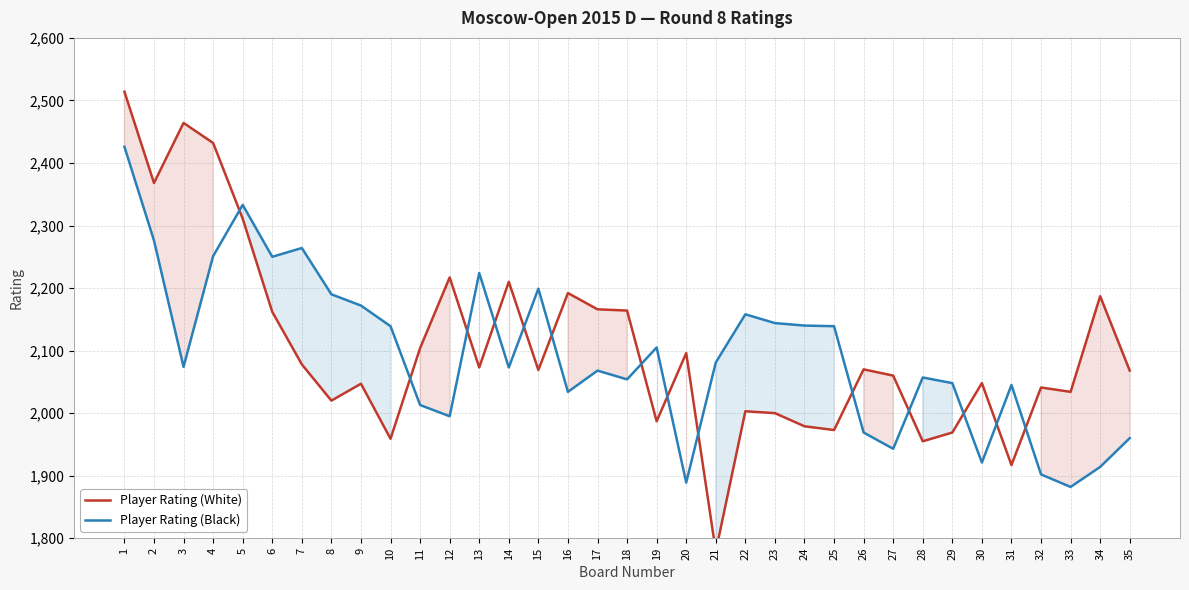

Reading left to right, extract all data points from this chart.

Player Rating (White): 2514	2368	2464	2432	2311	2162	2078	2020	2047	1959	2104	2217	2073	2210	2069	2192	2166	2164	1987	2096	1779	2003	2000	1979	1973	2070	2060	1955	1969	2048	1917	2041	2034	2187	2068
Player Rating (Black): 2426	2276	2074	2251	2333	2250	2264	2190	2172	2139	2013	1995	2224	2073	2199	2034	2068	2054	2105	1889	2081	2158	2144	2140	2139	1969	1943	2057	2048	1921	2045	1902	1882	1914	1960